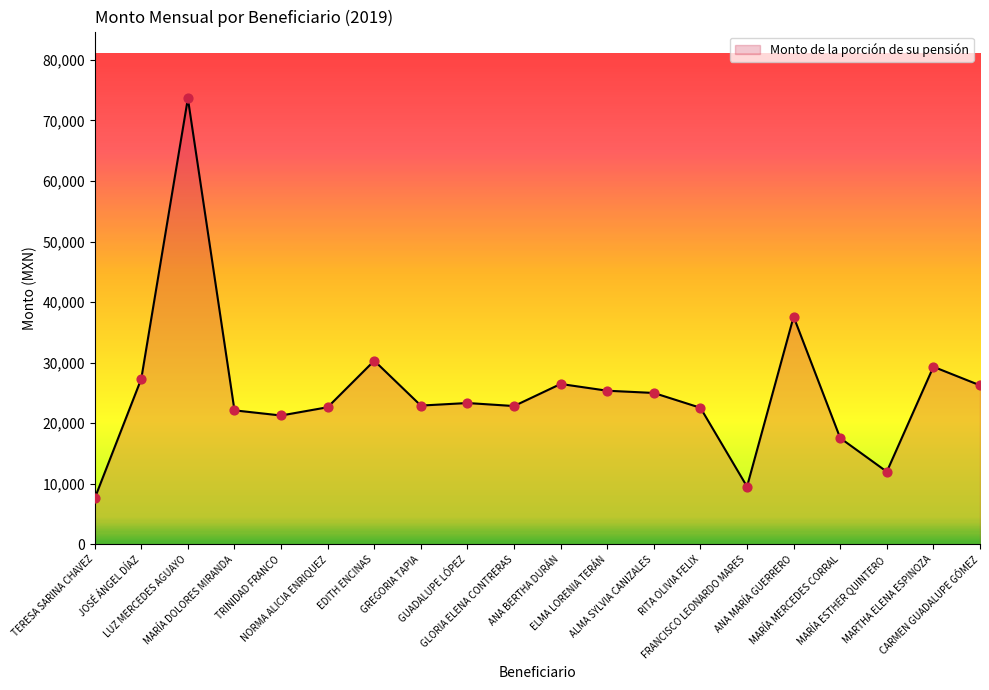

What is the ratio of the value at GUADALUPE LÓPEZ to the value at MARÍA DOLORES MIRANDA?

1.1